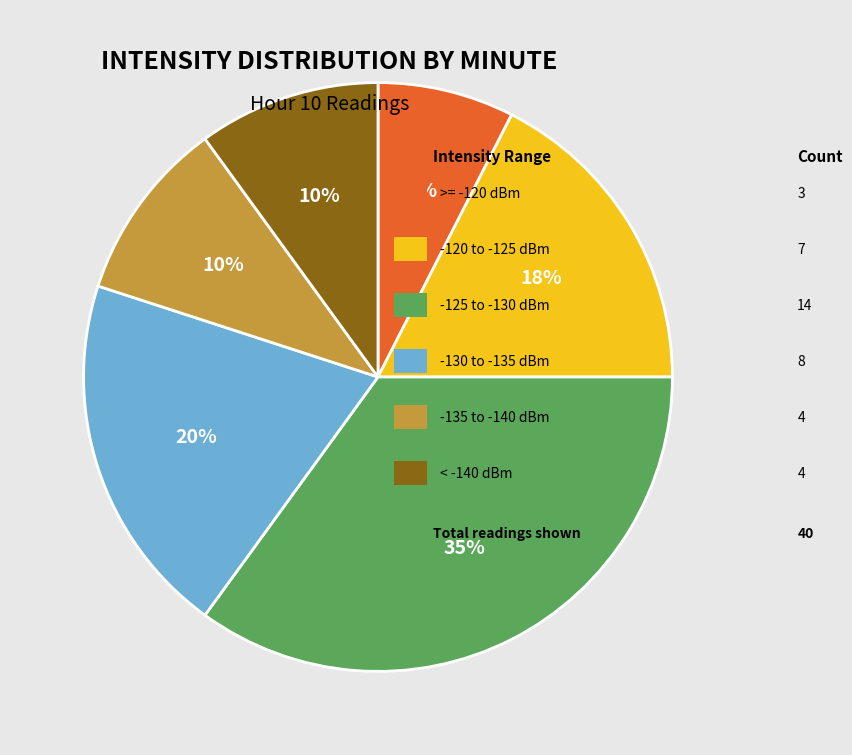

To the nearest percent, what is the average slice percentage?

17%